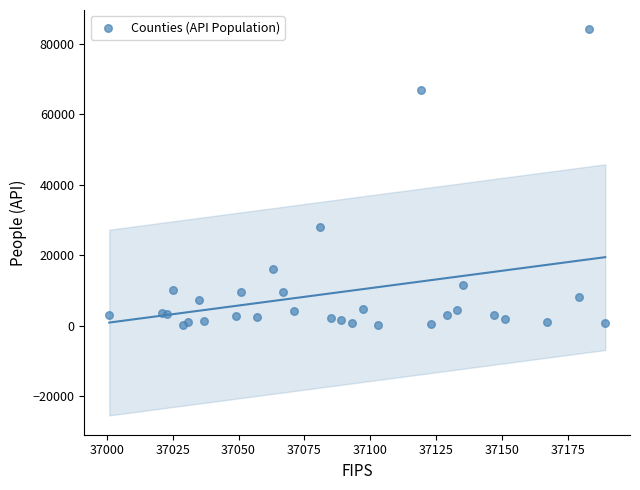

What Y value in the scatter plot is closest to 42118?

27874